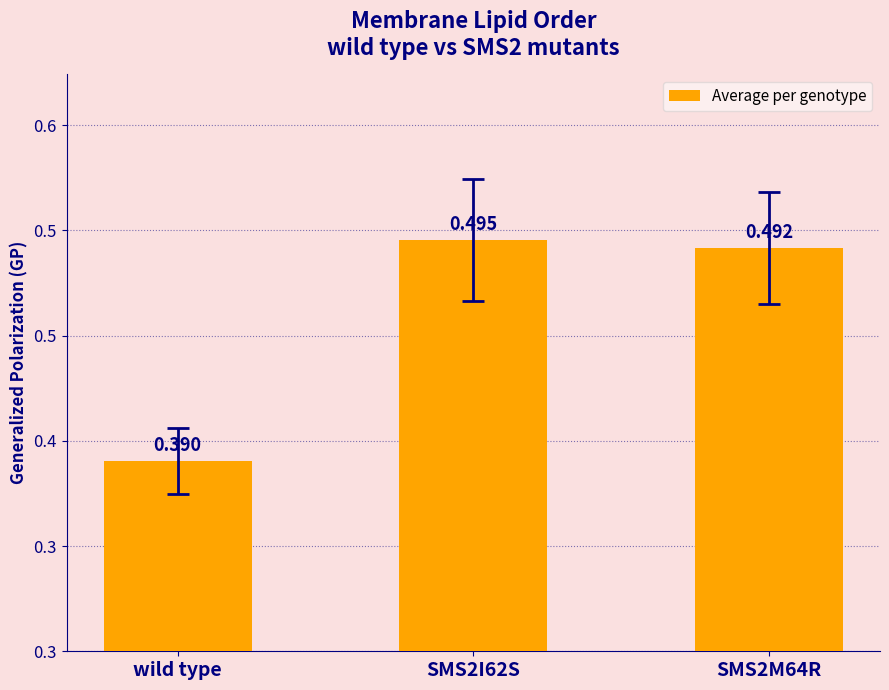

The value at SMS2M64R is 0.8. True or false?

False